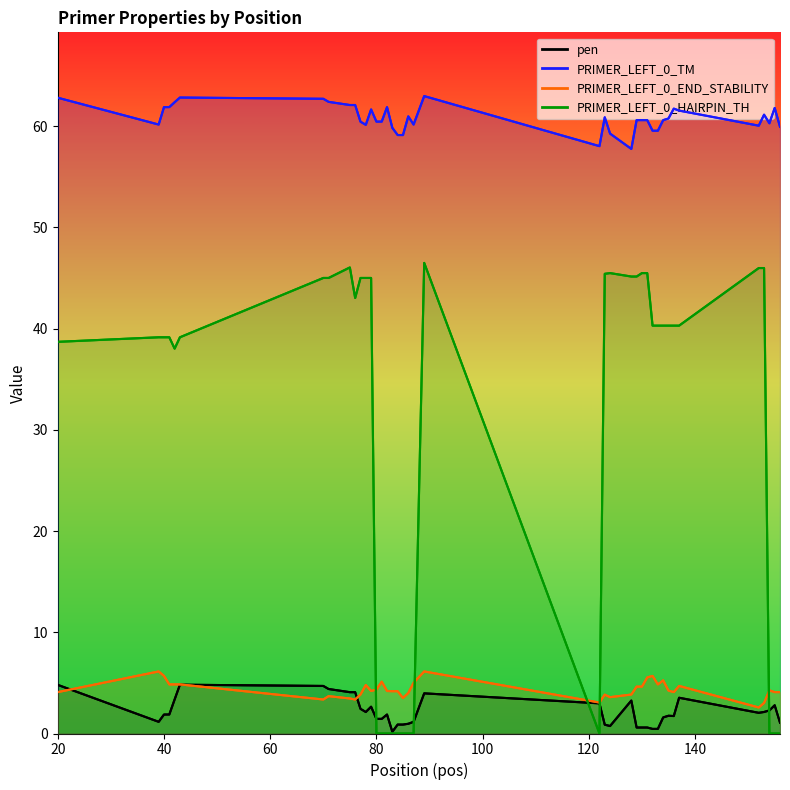

True or false: pen and PRIMER_LEFT_0_TM cross at least once.

False